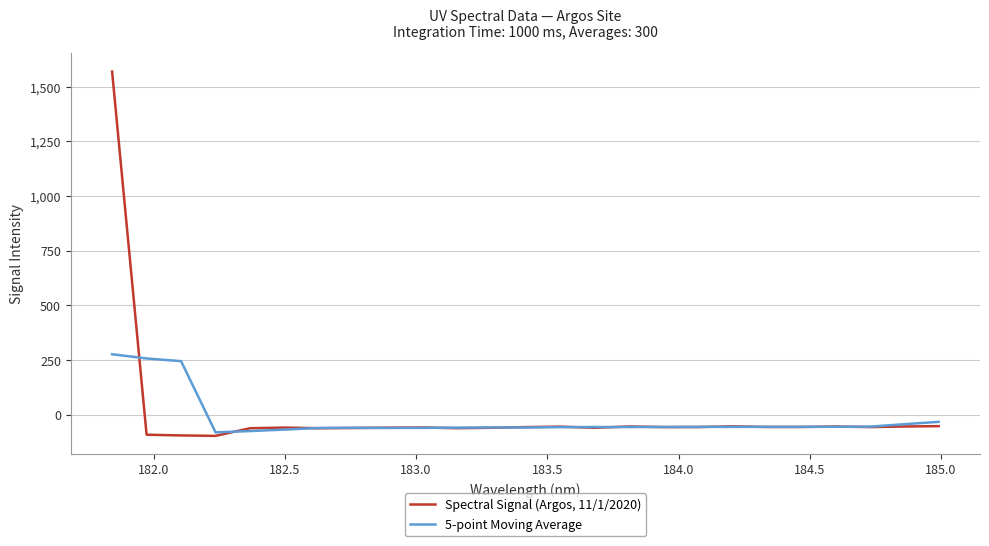

What is the sum of all Spectral Signal (Argos, 11/1/2020) values?

92.8